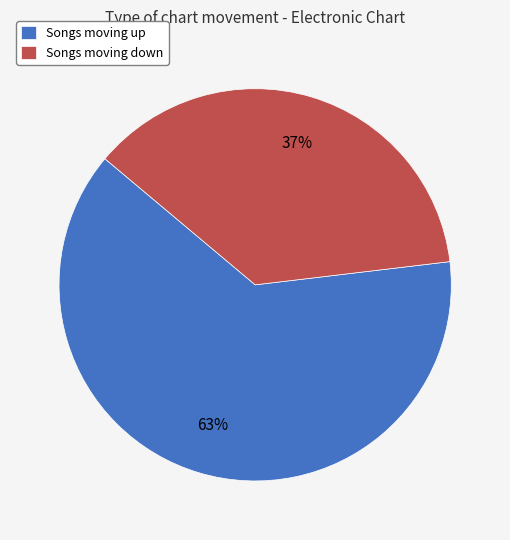

Which category has the biggest portion of the pie?

Songs moving up